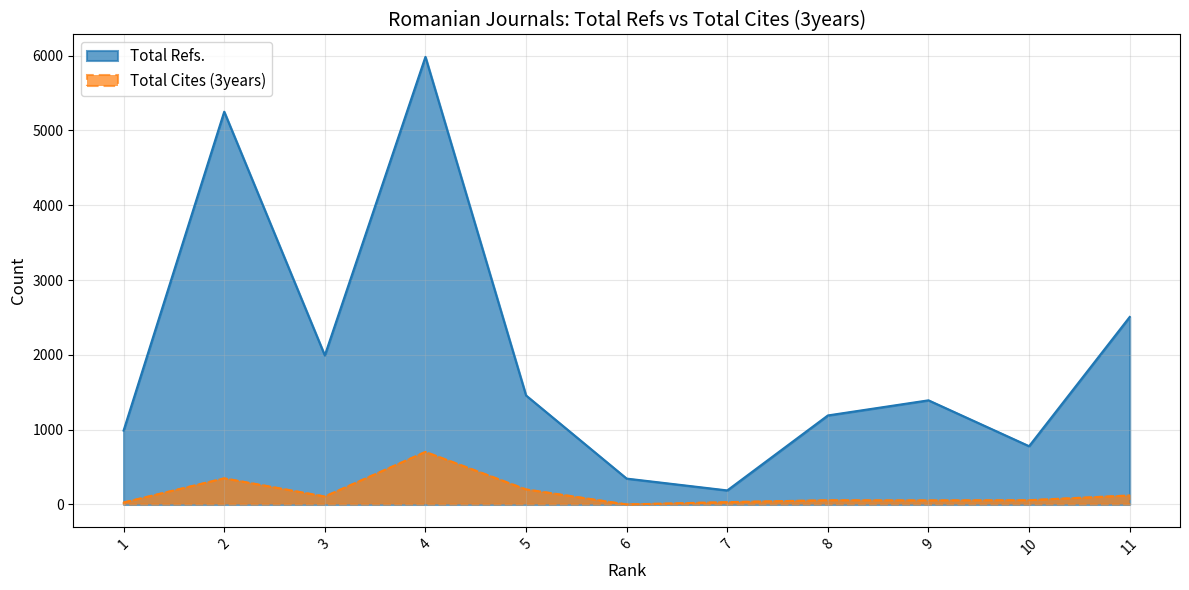

Reading right to left, transcribe all the data shown in this chart.

Total Refs.: 2506	779	1392	1190	188	346	1457	5982	1992	5249	988
Total Cites (3years): 120	57	54	56	31	0	201	702	106	349	26